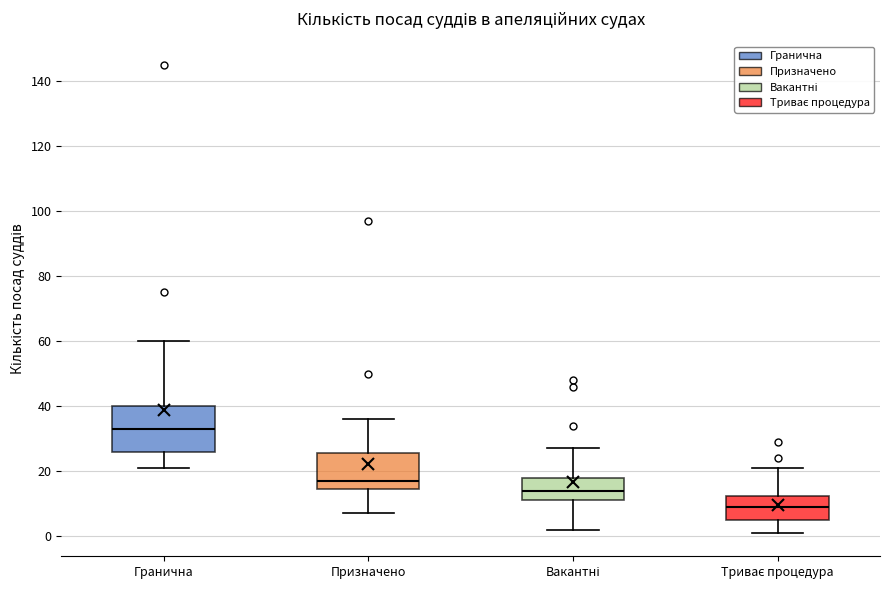

Comparing the boxes themselves (not the whiskers), which one is the tallest?

Гранична